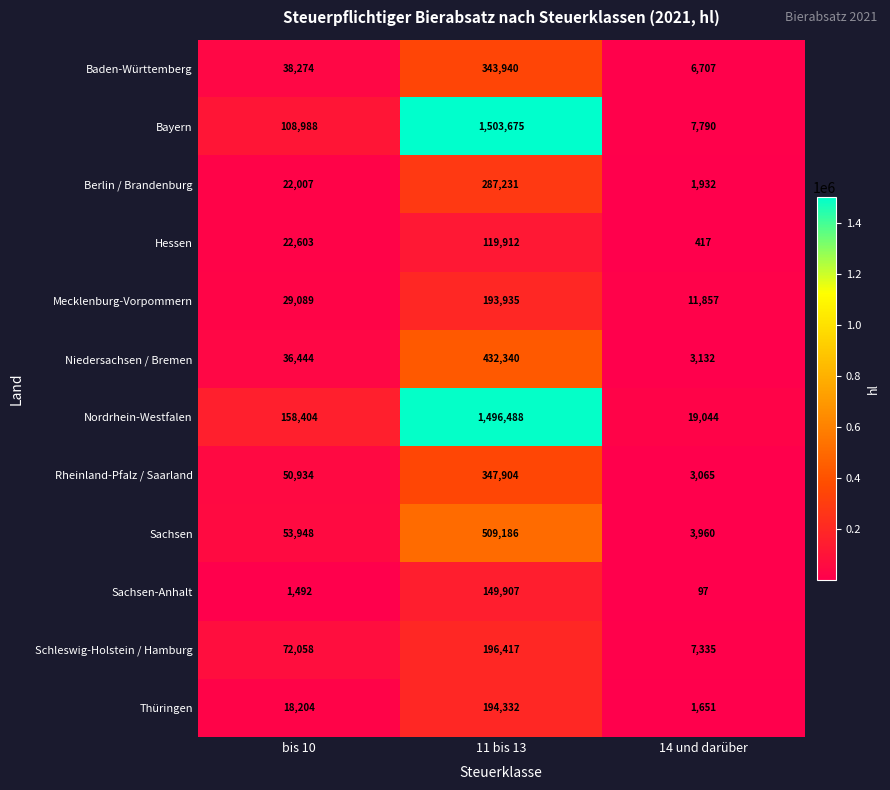

At how many categories does at least one series exceed 360724?

1